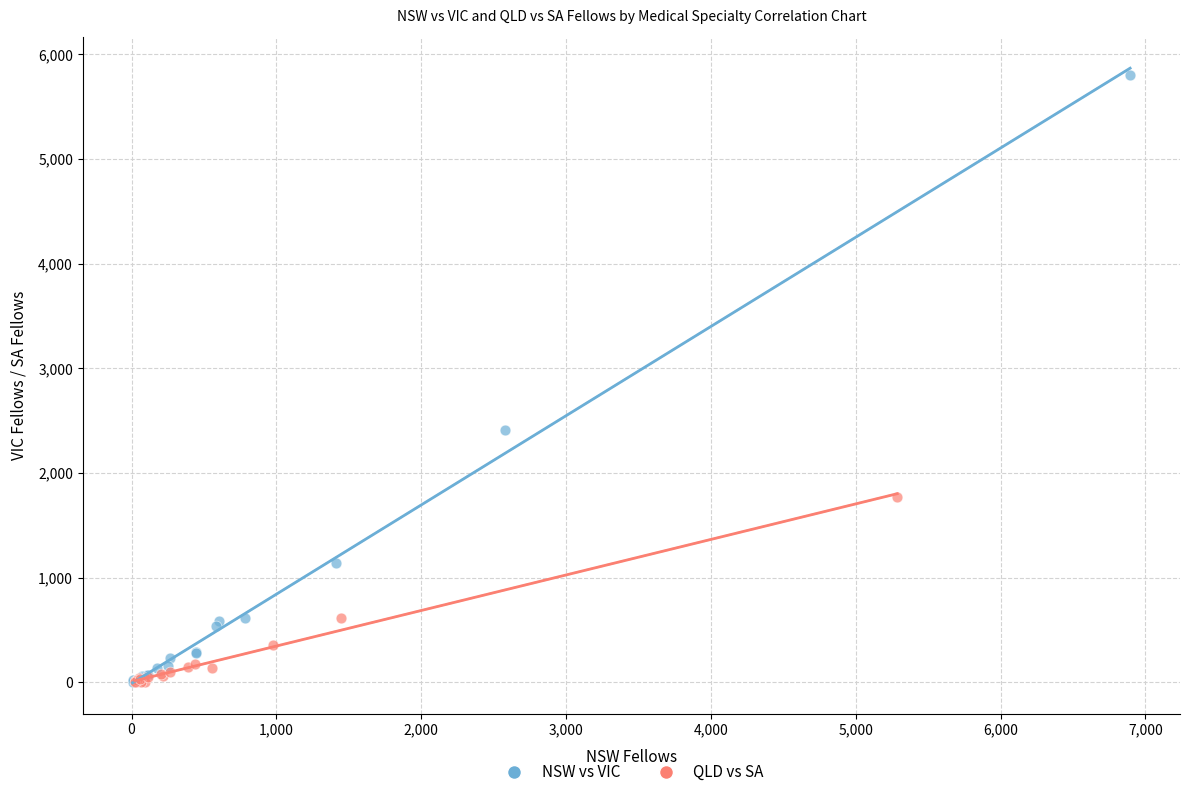

What are all the series names shown in the legend?

NSW vs VIC, QLD vs SA